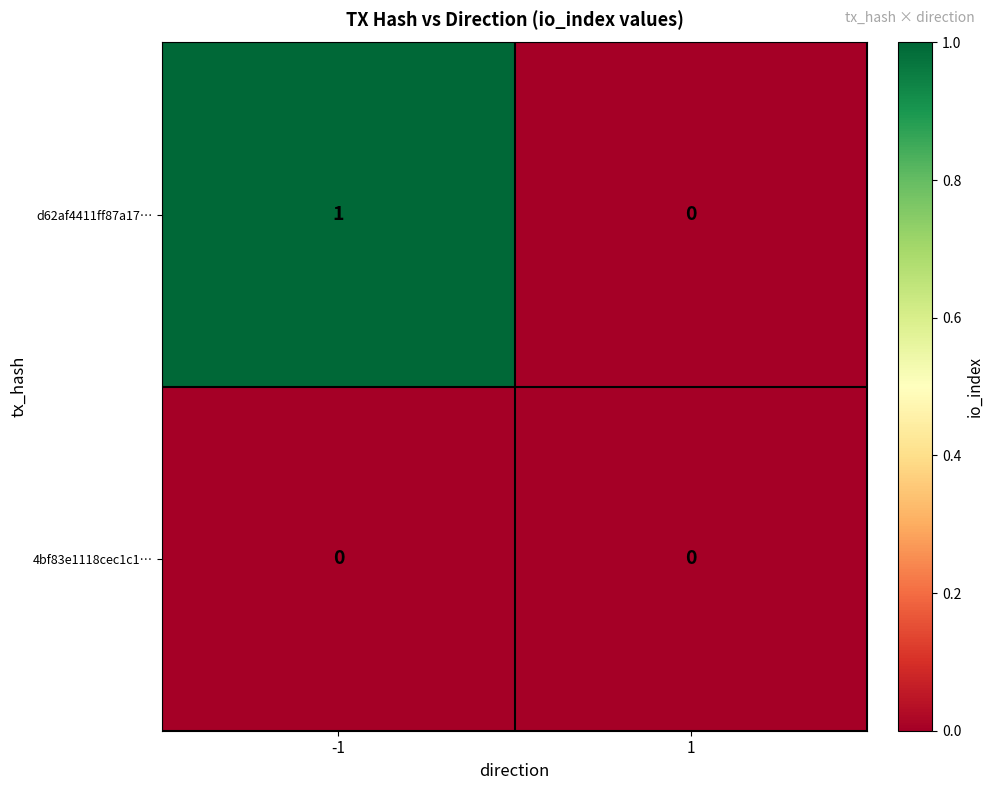

List the series in order of their peak value, lowest first.

4bf83e1118cec1c1…, d62af4411ff87a17…